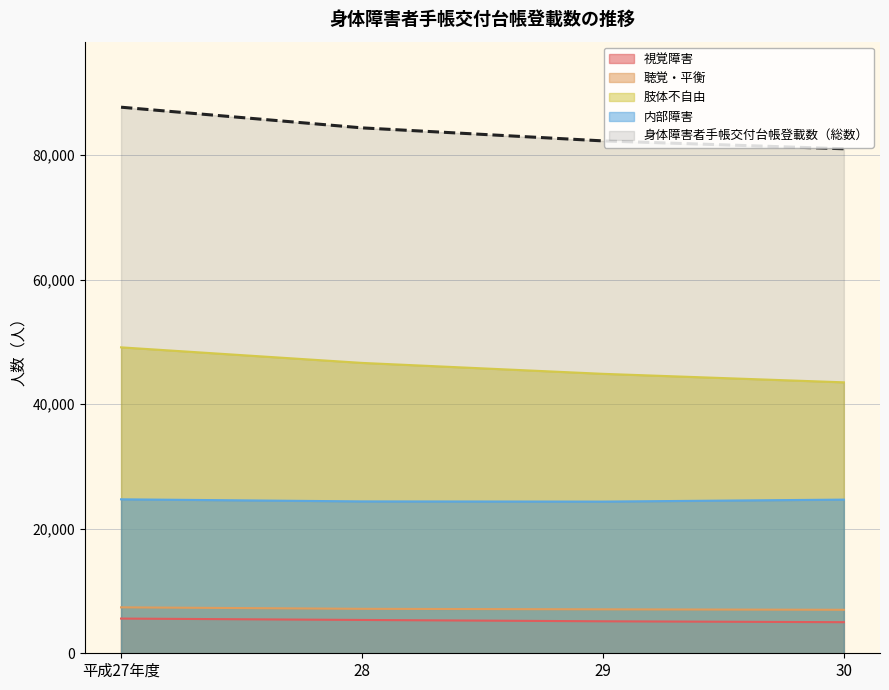

True or false: 聴覚・平衡 has more than 1 interior local peaks.

False